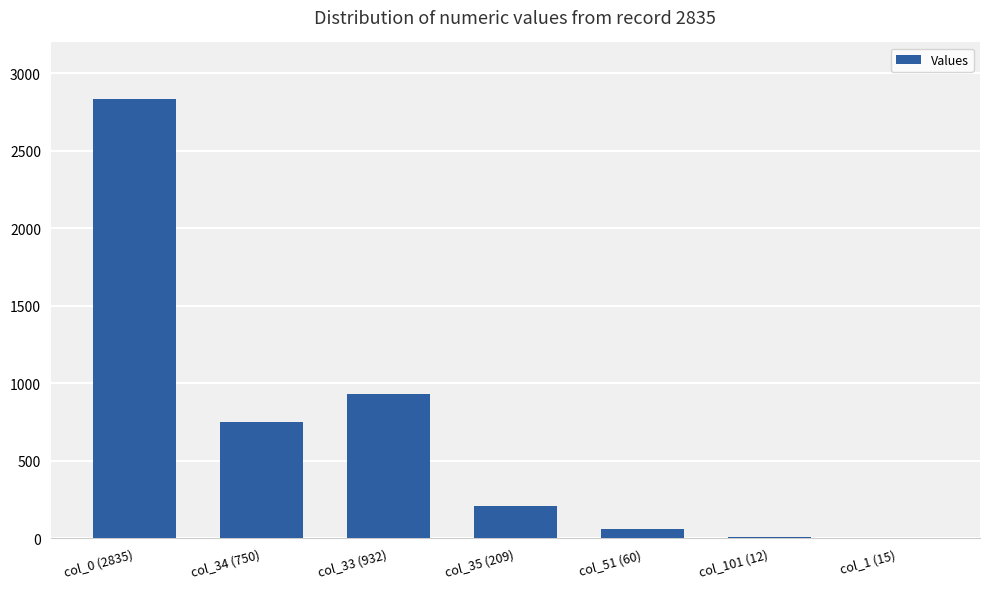

What is the change in value from col_34 (750) to col_101 (12)?

-738